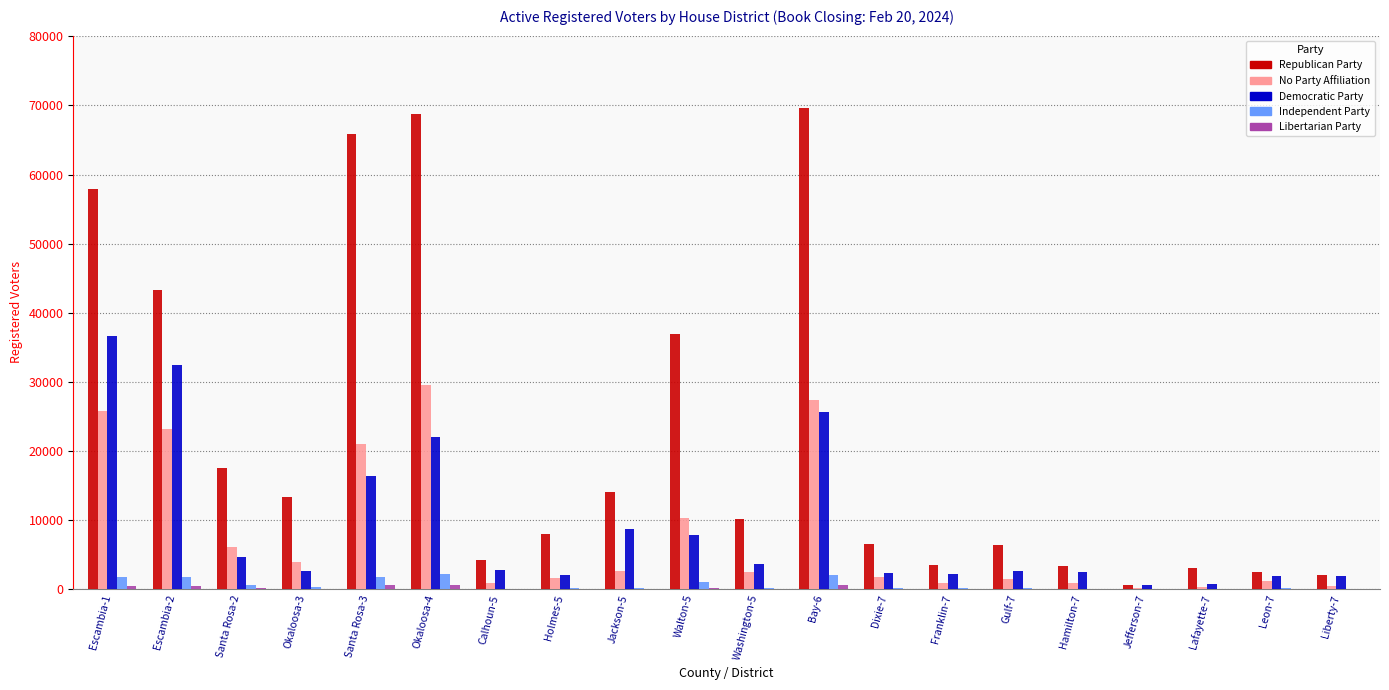

How many series are shown in this chart?

5